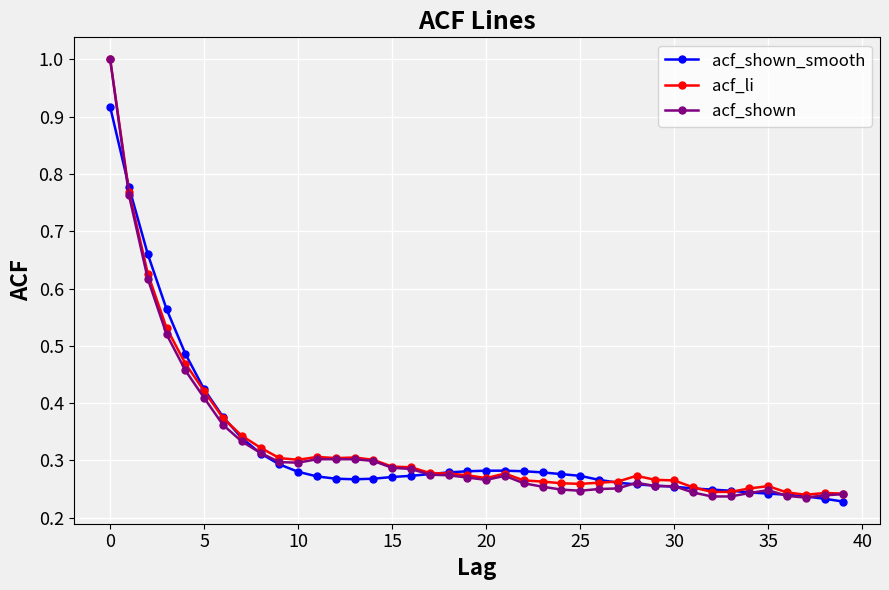

True or false: acf_li and acf_shown_smooth cross at least once.

True